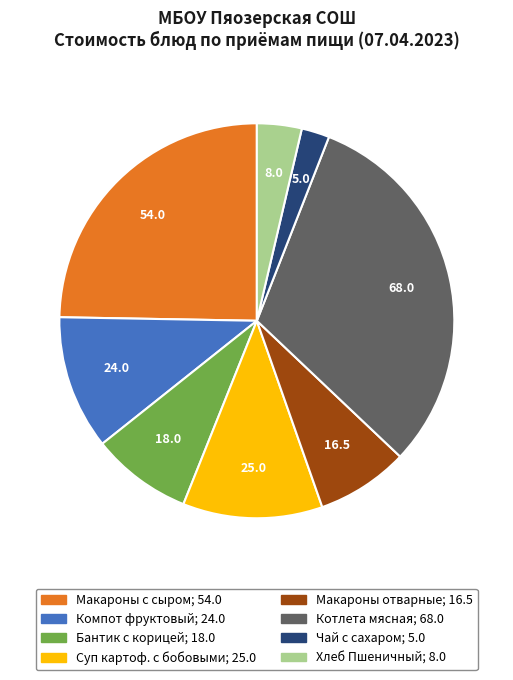

Is Суп картоф. с бобовыми the majority of the pie?

No